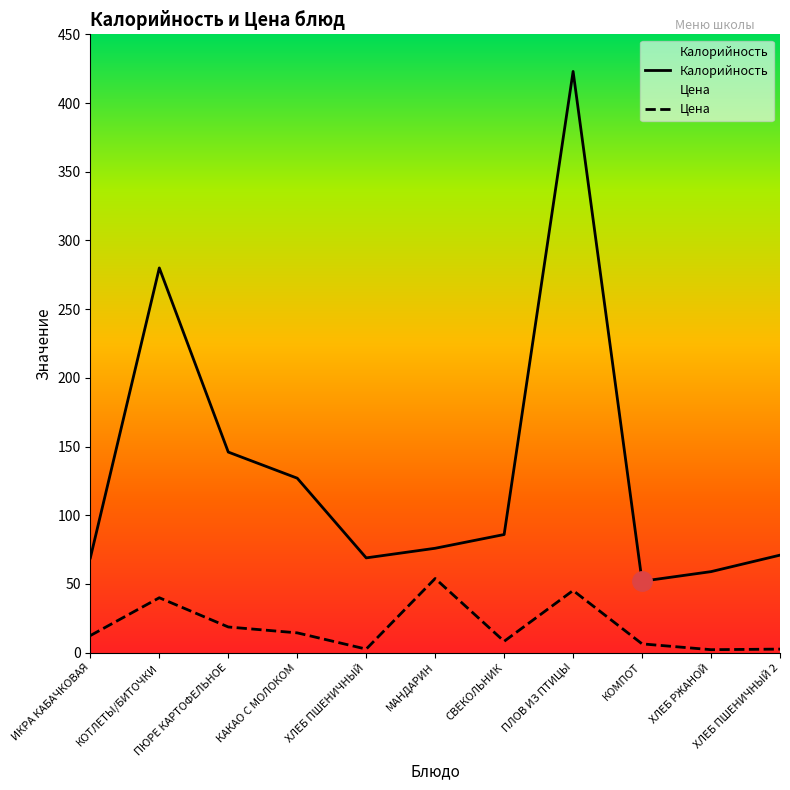

What are all the series names shown in the legend?

Калорийность, Цена